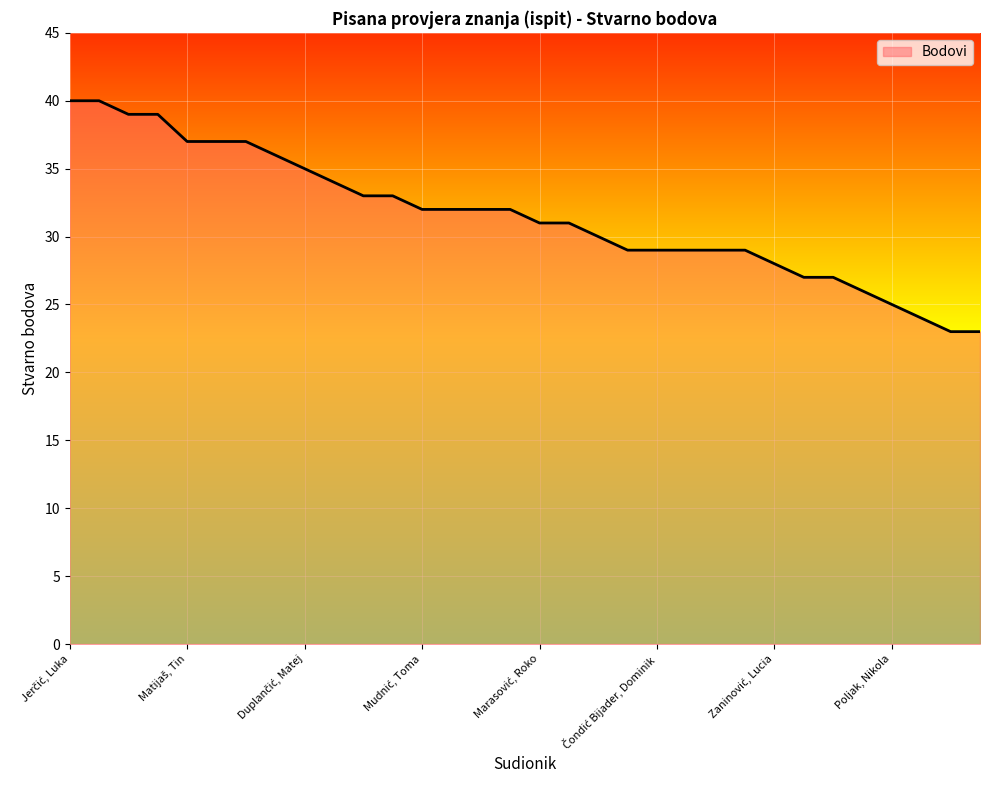

What is the minimum value shown in the chart?

23